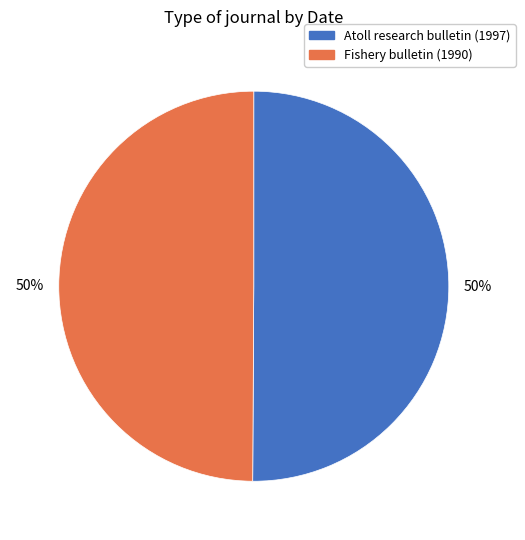

To the nearest percent, what is the combined percentage of Fishery bulletin (1990) and Atoll research bulletin (1997)?

100%